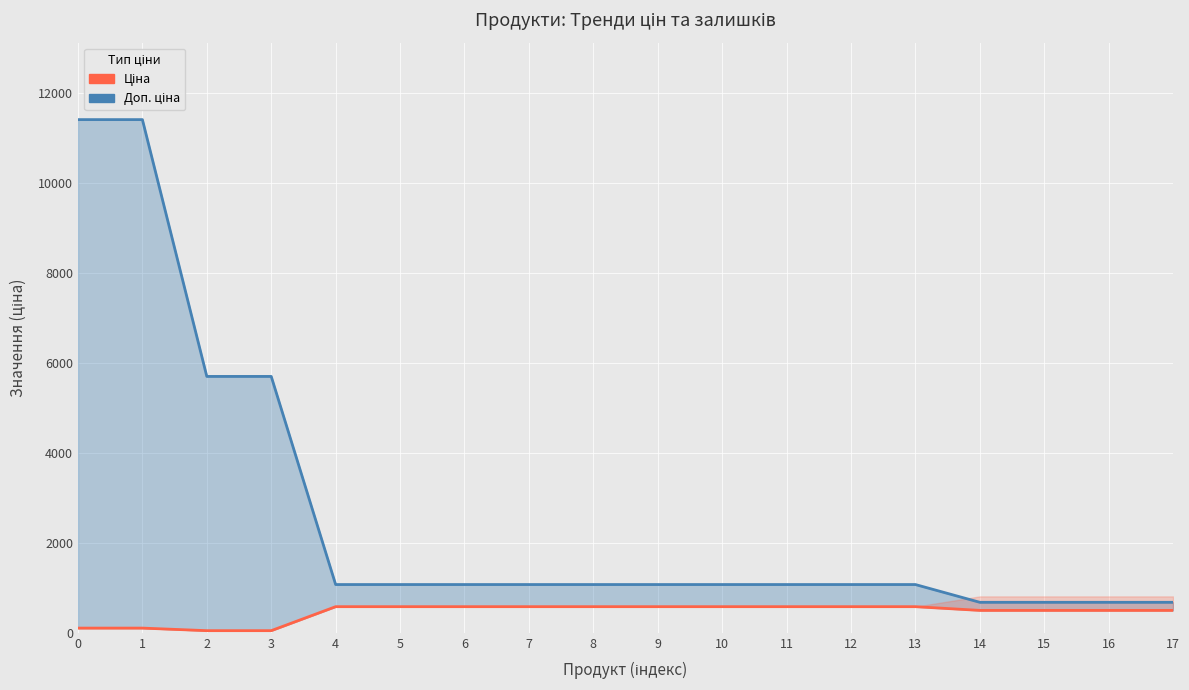

At 10, list the series in order from smallest to largest.

Ціна, Доп. ціна